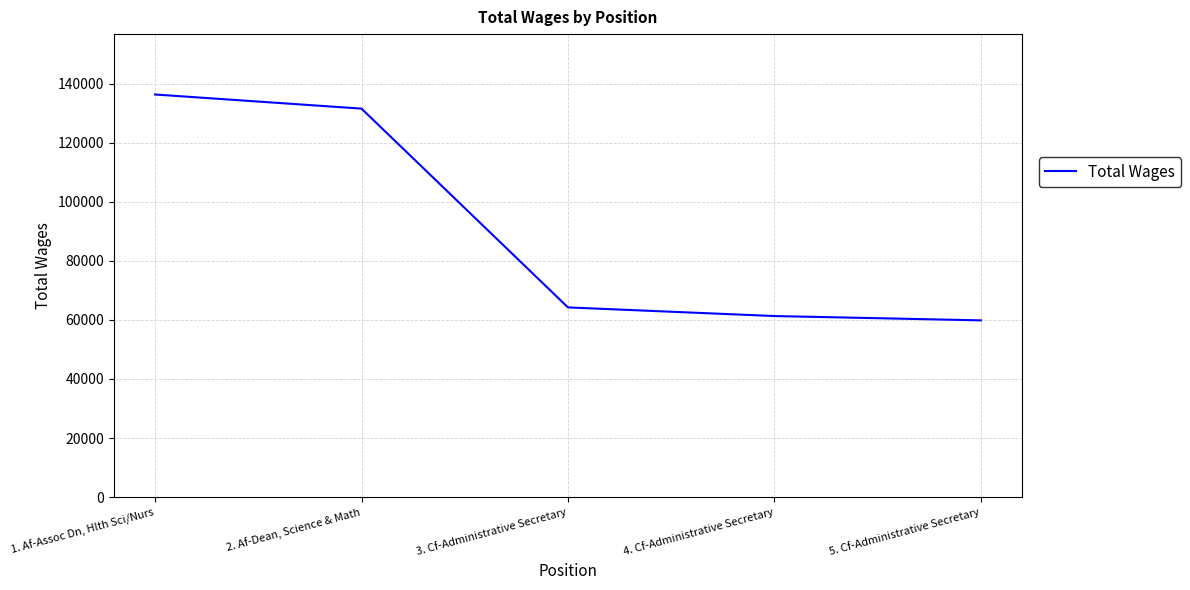

Reading left to right, transcribe all the data shown in this chart.

1. Af-Assoc Dn, Hlth Sci/Nurs=136349	2. Af-Dean, Science & Math=131565	3. Cf-Administrative Secretary=64244	4. Cf-Administrative Secretary=61318	5. Cf-Administrative Secretary=59856